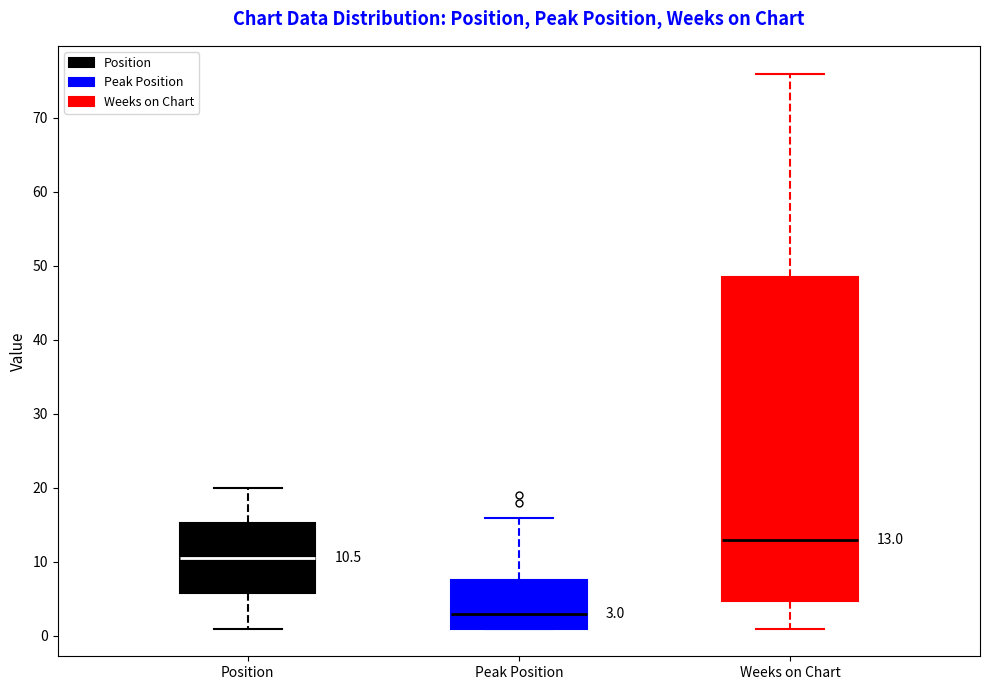

Comparing the boxes themselves (not the whiskers), which one is the tallest?

Weeks on Chart